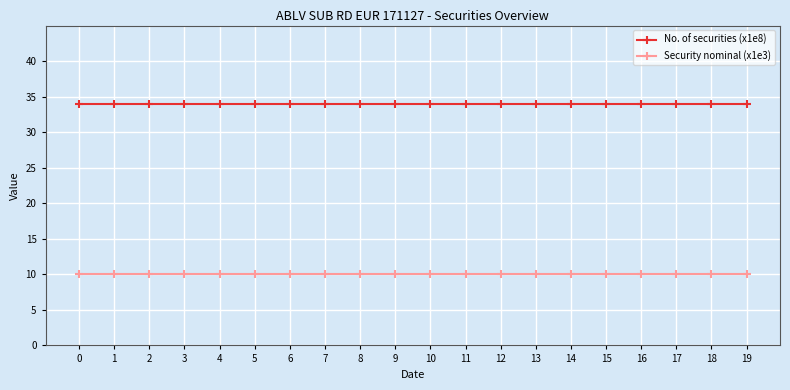

True or false: Security nominal (x1e3) and No. of securities (x1e8) intersect in this chart.

False